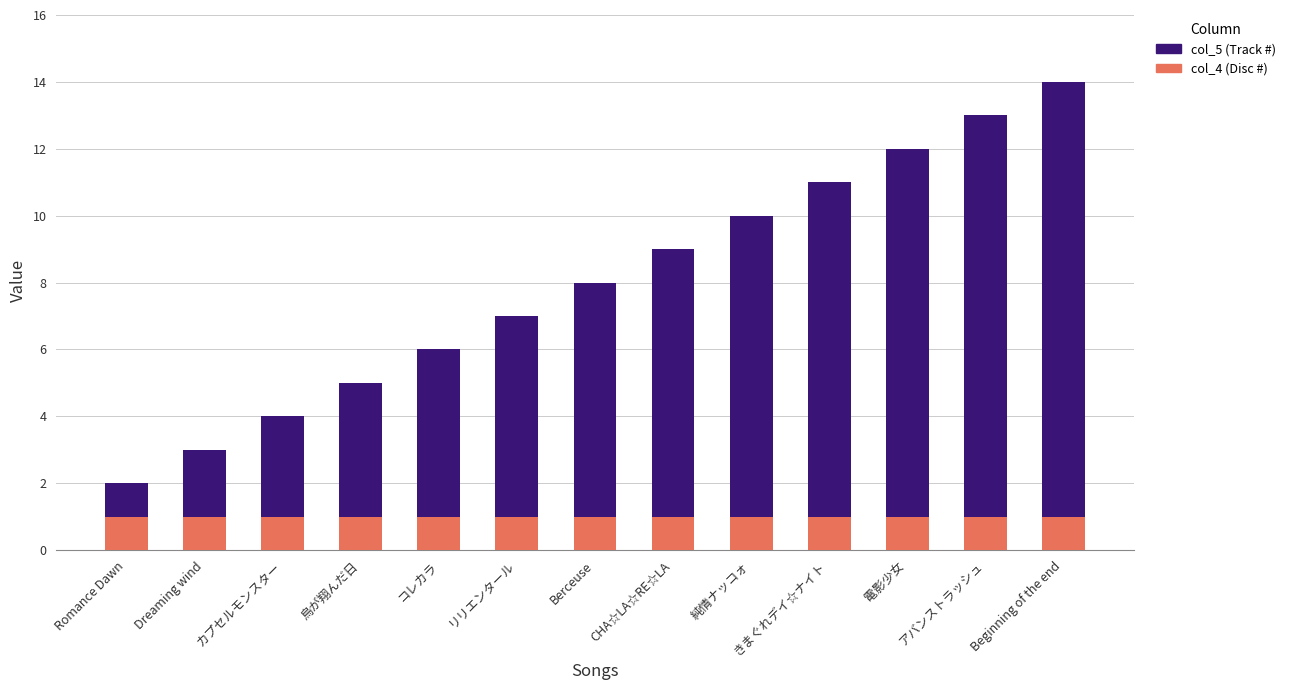

At which category is the sum across all series the highest?

Beginning of the end